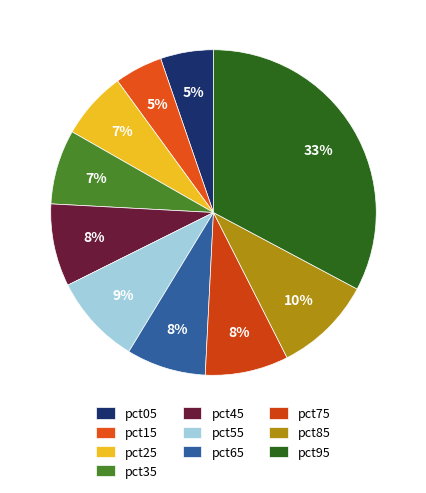

Combined, what portion of the pie is pct25 and pct65?

14.6%